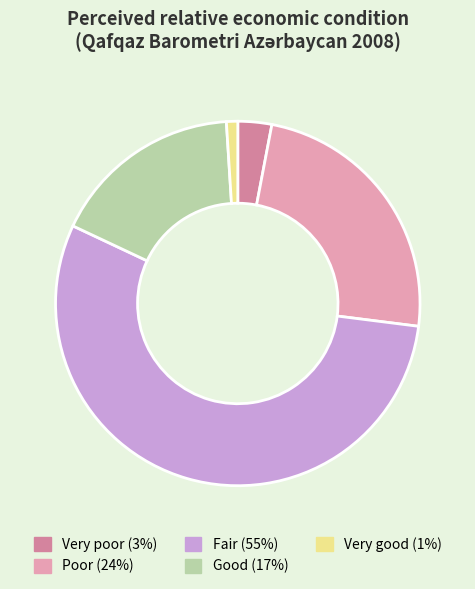

True or false: Fair accounts for 55% of the total.

True